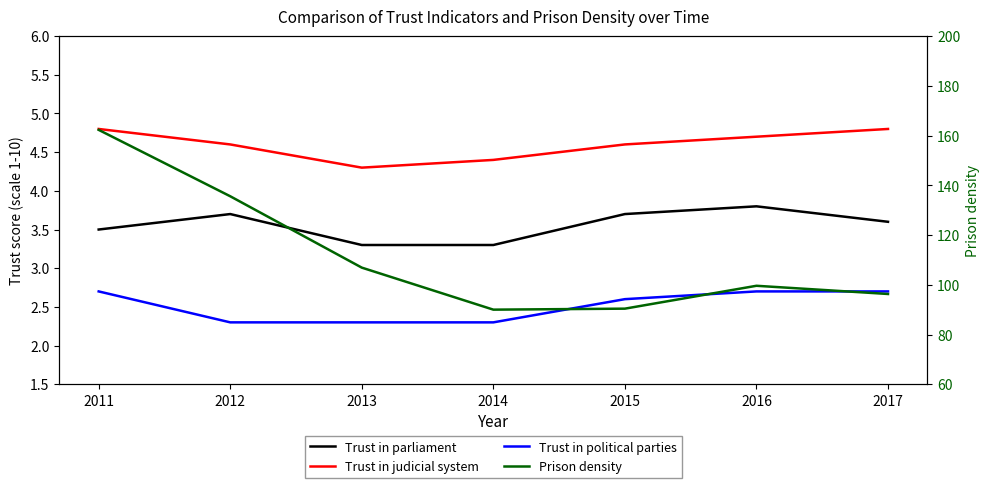

Is it true that Trust in judicial system equals 4.6 at 2012?

True